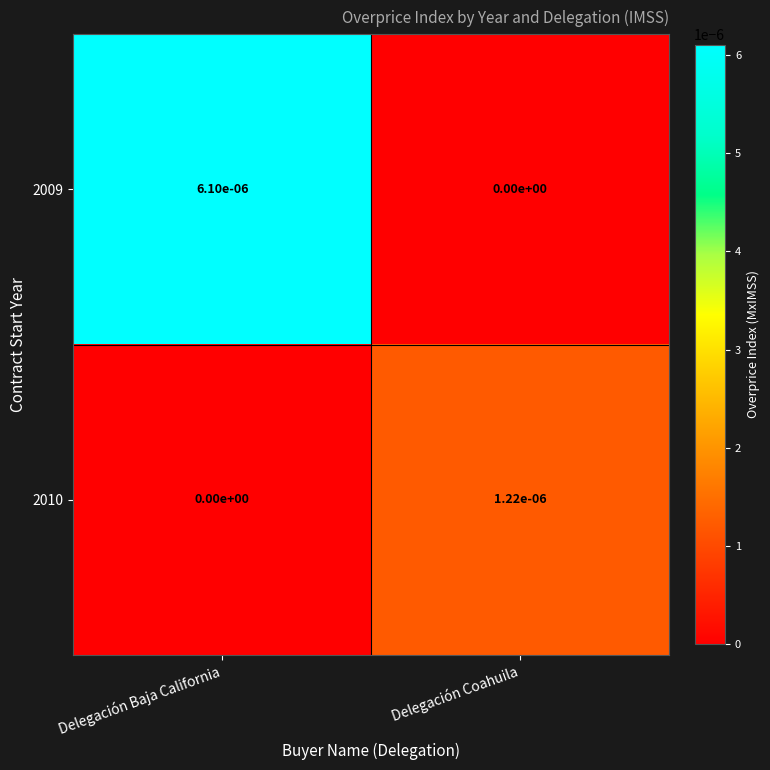

The 2009 series shows 0.0 at Delegación Coahuila. True or false?

True